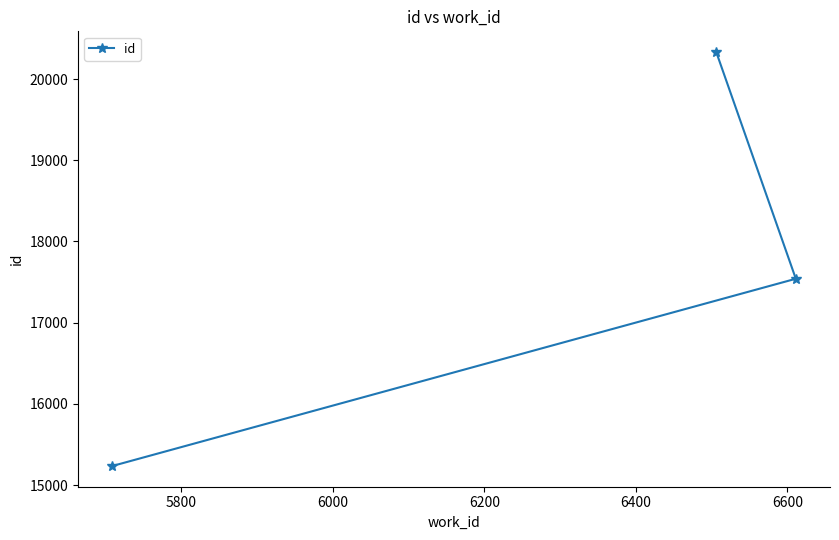

What is the average value?

17703